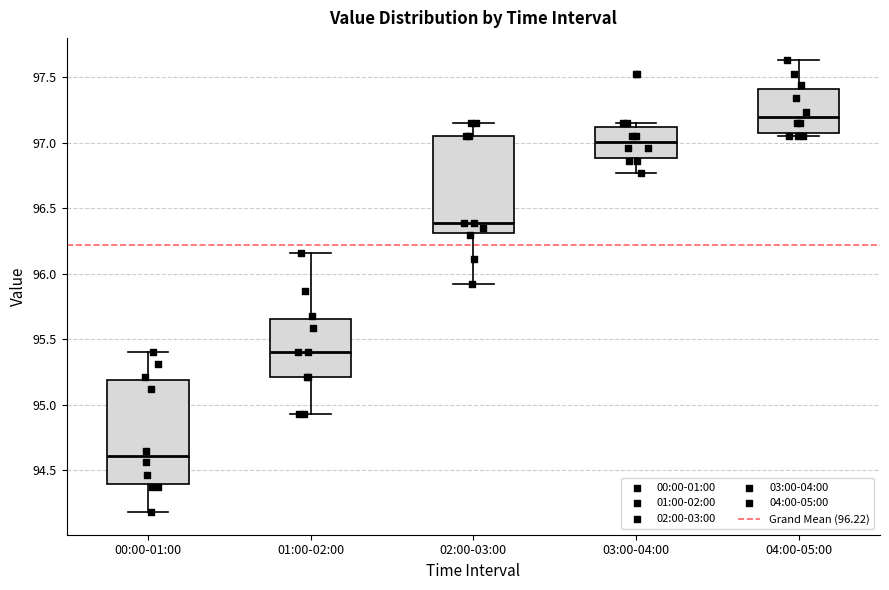

Reading left to right, transcribe this box plot: for each box, give where its median line is, the range the box spans, and where its two whiskers end, as read against the y-axis. The values are not printed on the chart, so give them approximately, as read against the axis.

00:00-01:00: median 94.60, box 94.40 to 95.20, whiskers 94.20 to 95.40
01:00-02:00: median 95.40, box 95.20 to 95.65, whiskers 94.95 to 96.15
02:00-03:00: median 96.40, box 96.30 to 97.05, whiskers 95.90 to 97.15
03:00-04:00: median 97.00, box 96.90 to 97.15, whiskers 96.75 to 97.15 (just above the box's upper edge)
04:00-05:00: median 97.20, box 97.10 to 97.40, whiskers 97.05 to 97.65